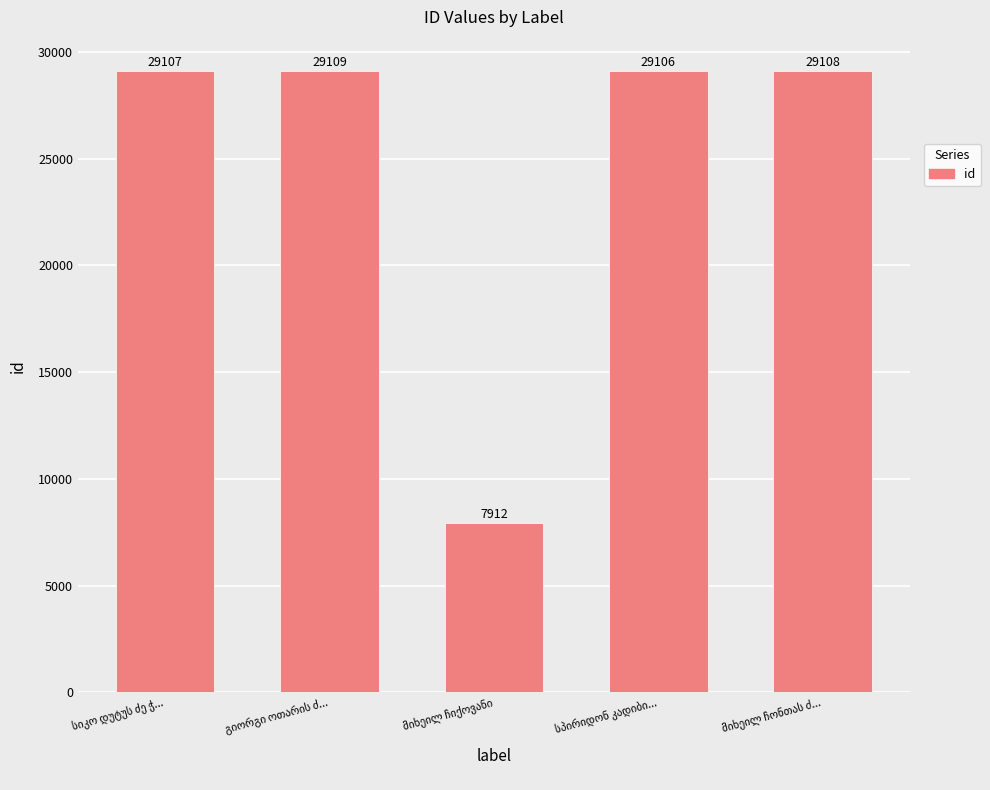

What is the sum of all values?

124342